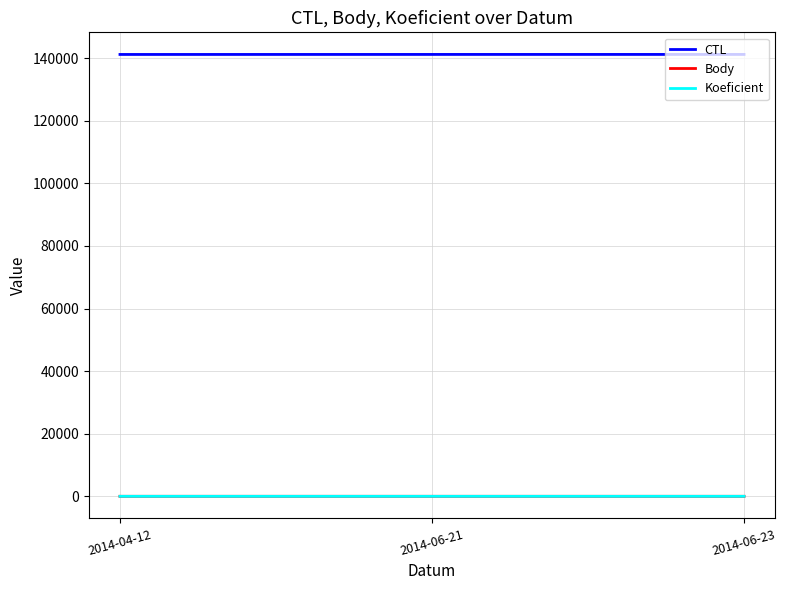

What is the maximum value shown in the chart?

141211.0